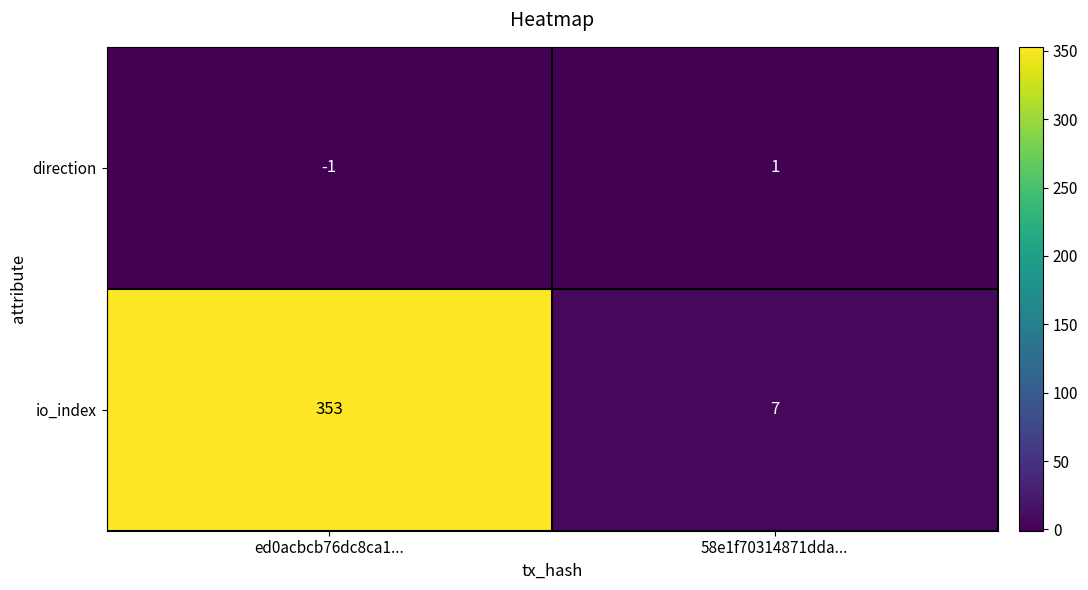

What is the maximum value shown in the chart?

353